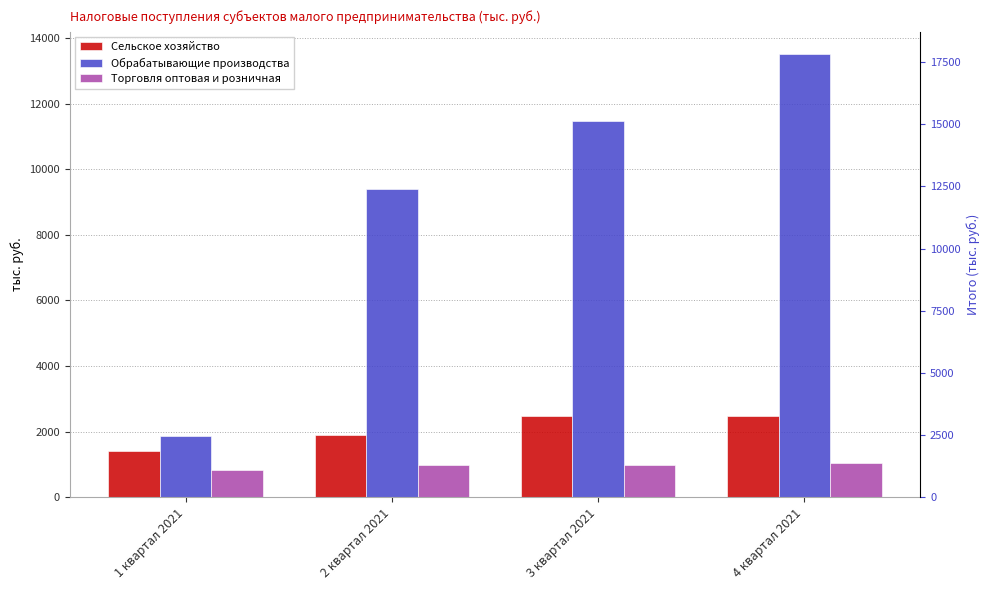

What is the label of the 1st bar from the left?

1 квартал 2021